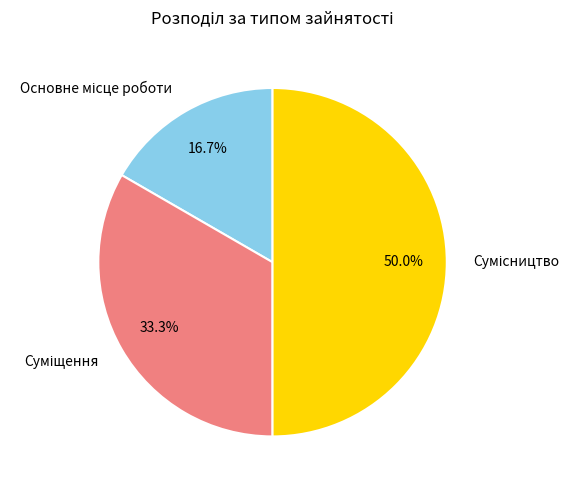

Count the number of slices in the pie.

3